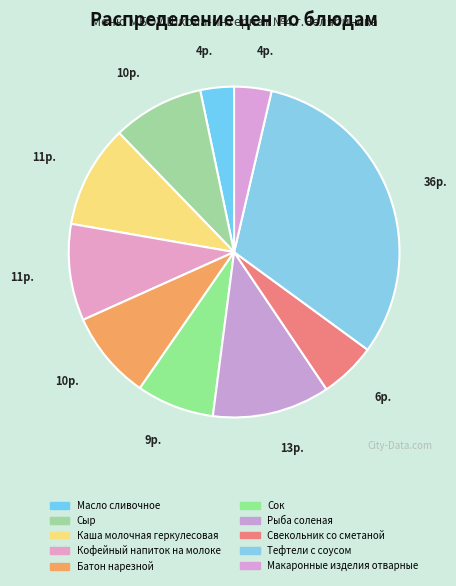

How many segments does this pie chart have?

10